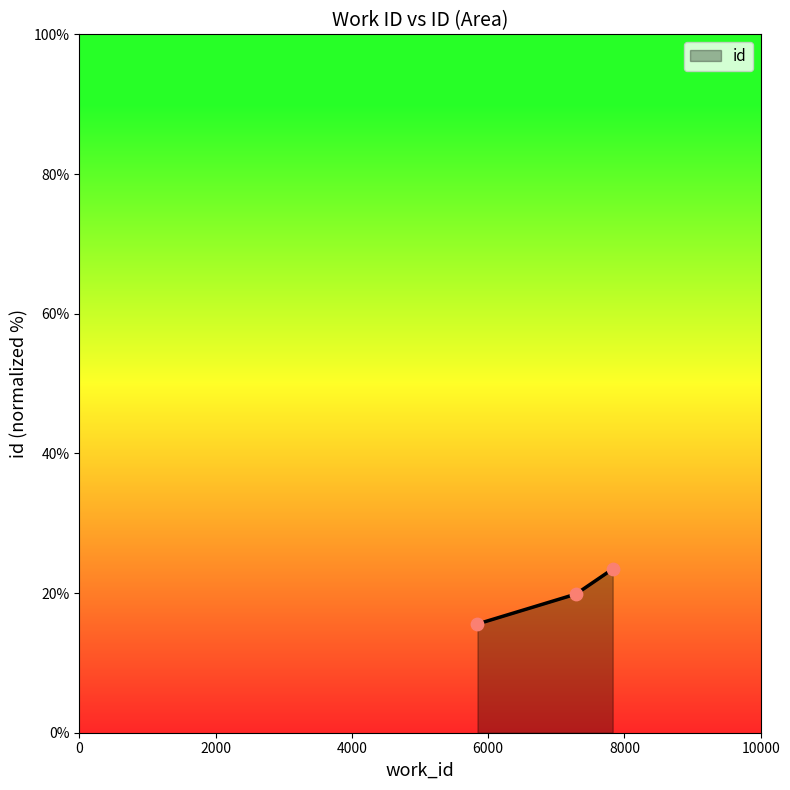

What is the difference between the maximum and minimum values?

7.9